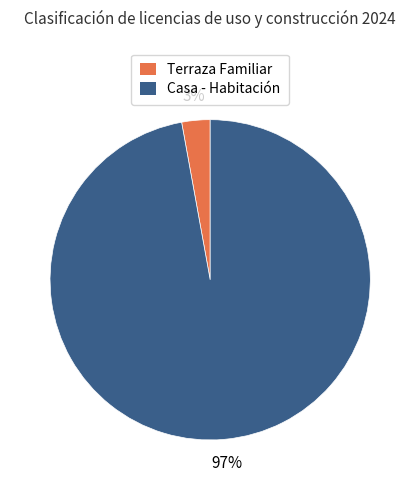

Is there any slice that represents more than half of the pie?

Yes